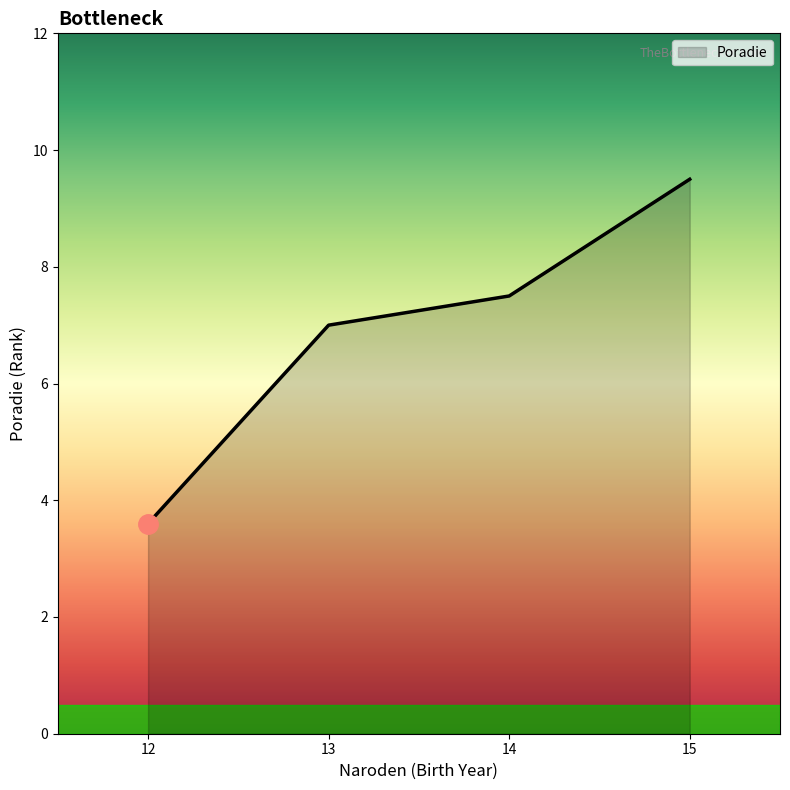

The chart shows a value of 1 at 14. True or false?

False